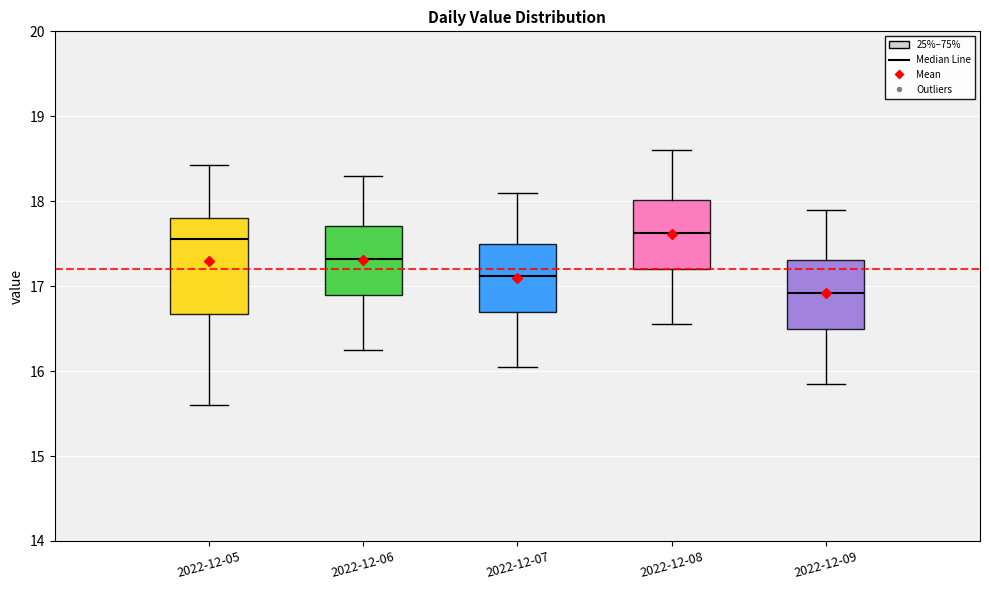

Reading left to right, transcribe this box plot: for each box, give where its median line is, the range the box spans, and where its two whiskers end, as read against the y-axis. The values are not printed on the chart, so give them approximately, as read against the axis.

2022-12-05: median 17.6, box 16.7 to 17.8, whiskers 15.6 to 18.4
2022-12-06: median 17.3, box 16.9 to 17.7, whiskers 16.3 to 18.3
2022-12-07: median 17.1, box 16.7 to 17.5, whiskers 16.1 to 18.1
2022-12-08: median 17.6, box 17.2 to 18.0, whiskers 16.6 to 18.6
2022-12-09: median 16.9, box 16.5 to 17.3, whiskers 15.9 to 17.9